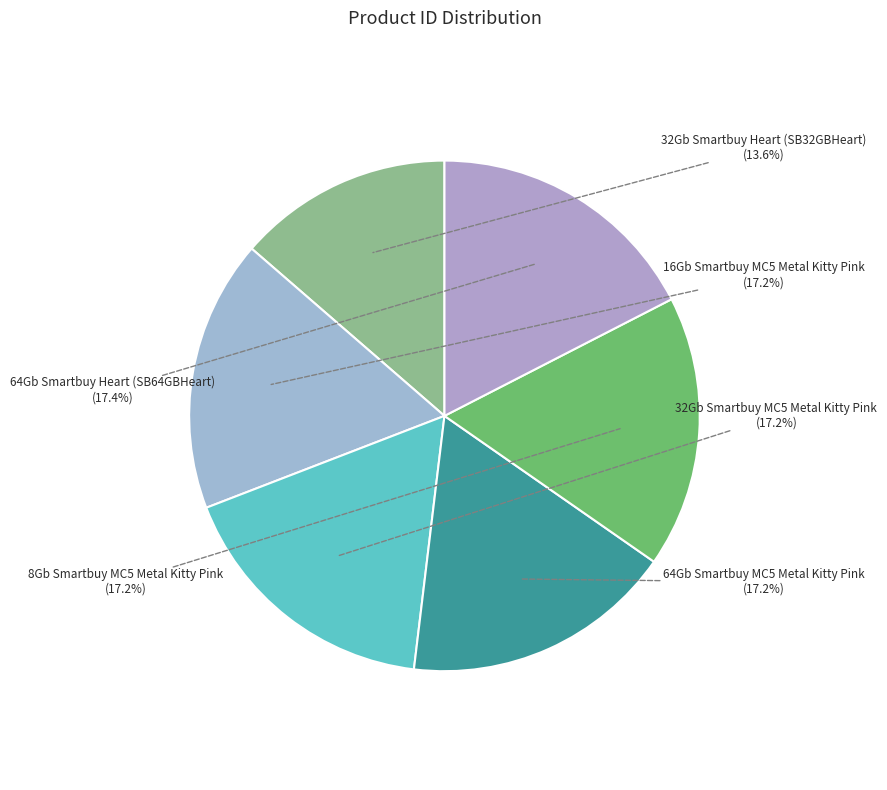

Which category has the smallest portion of the pie?

32Gb Smartbuy Heart (SB32GBHeart)